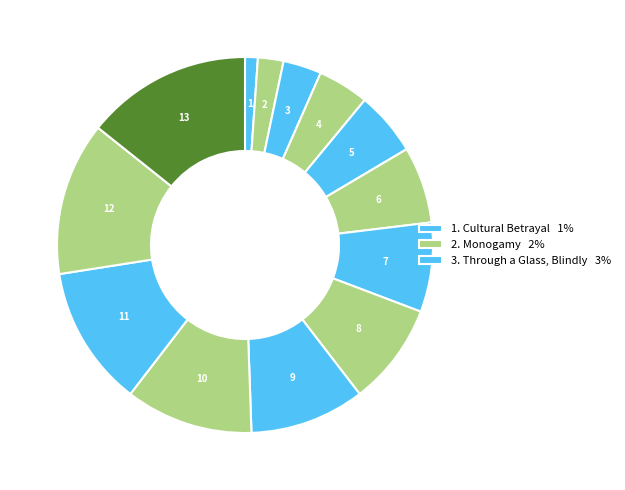

Is there any slice that represents more than half of the pie?

No